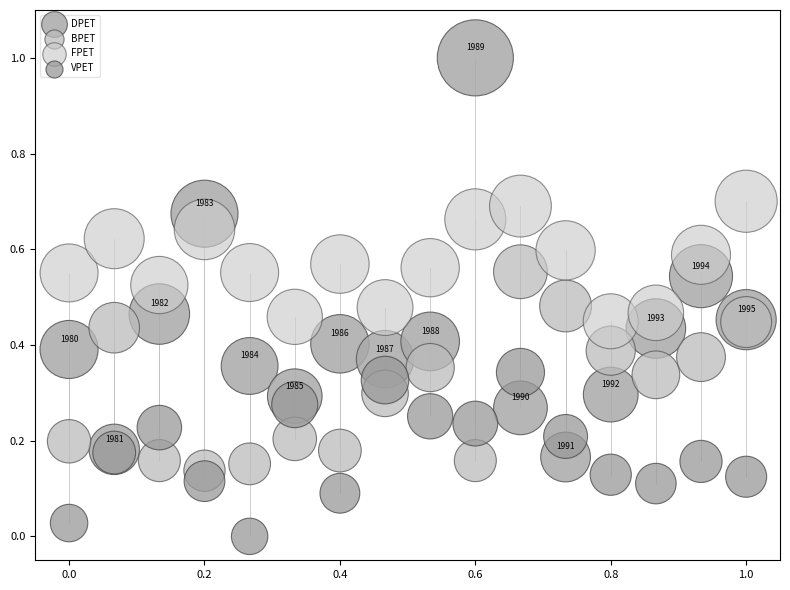

Which series has the widest spread of Y values?

DPET